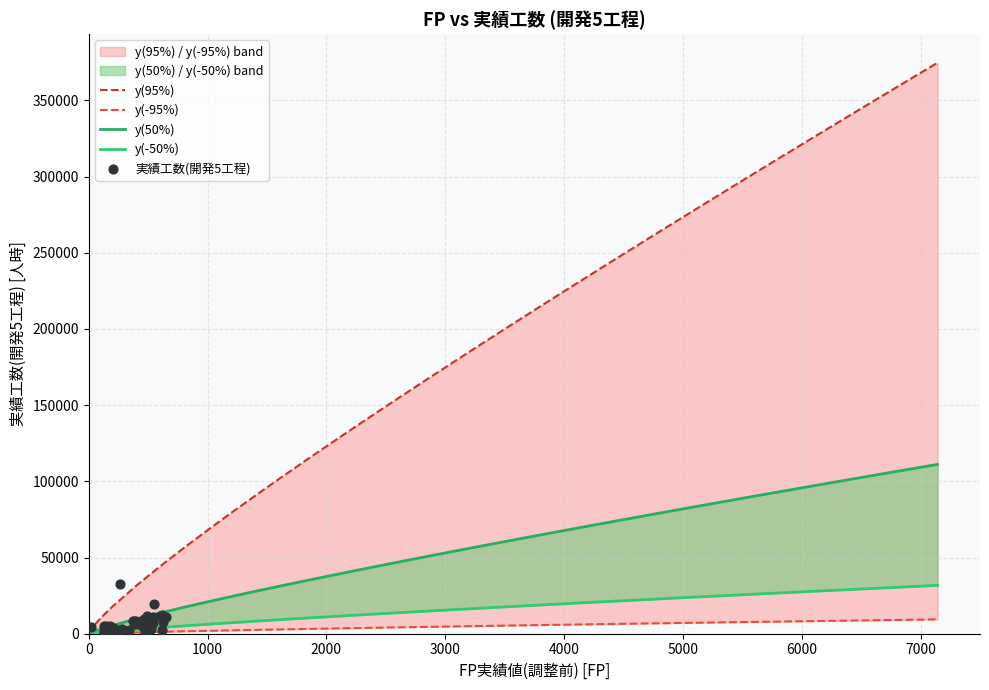

Which series reaches the maximum Y coordinate?

y(95%)